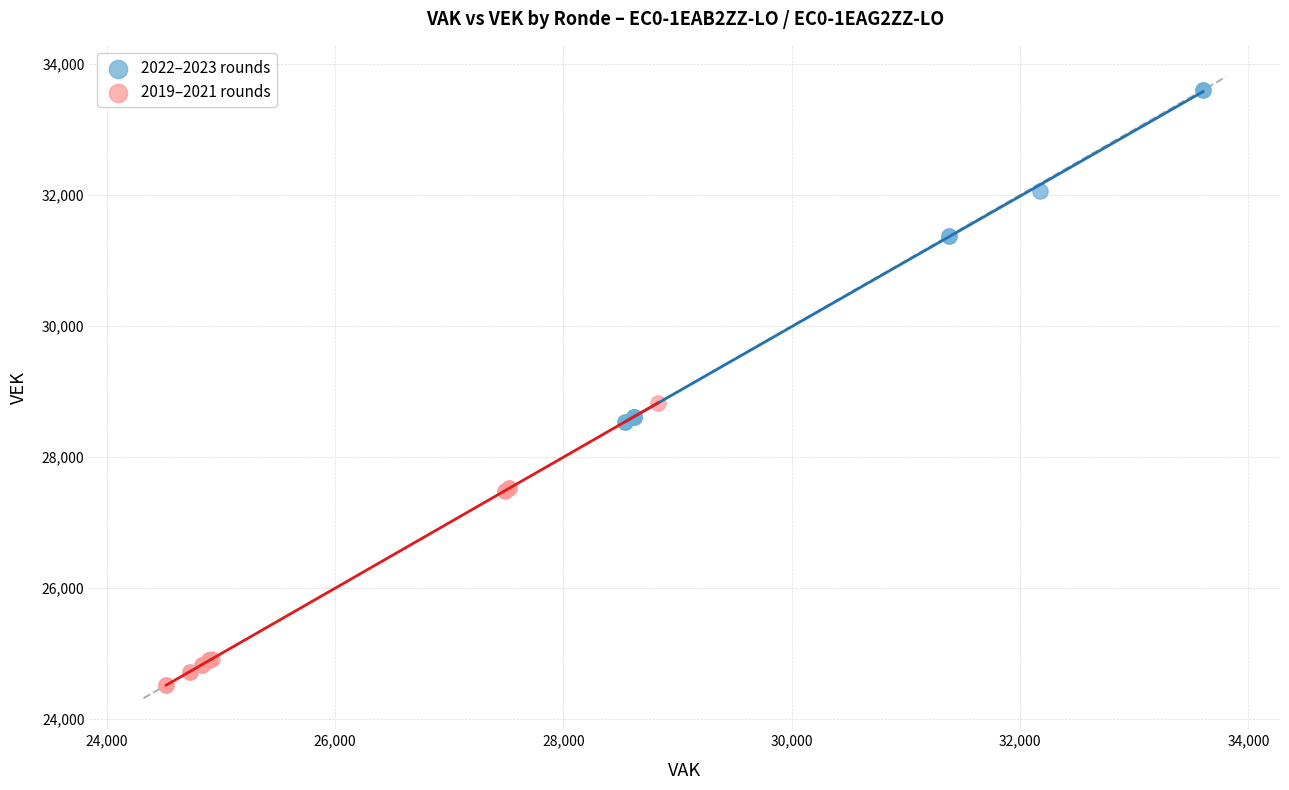

Which series contains the lowest Y value?

2019–2021 rounds